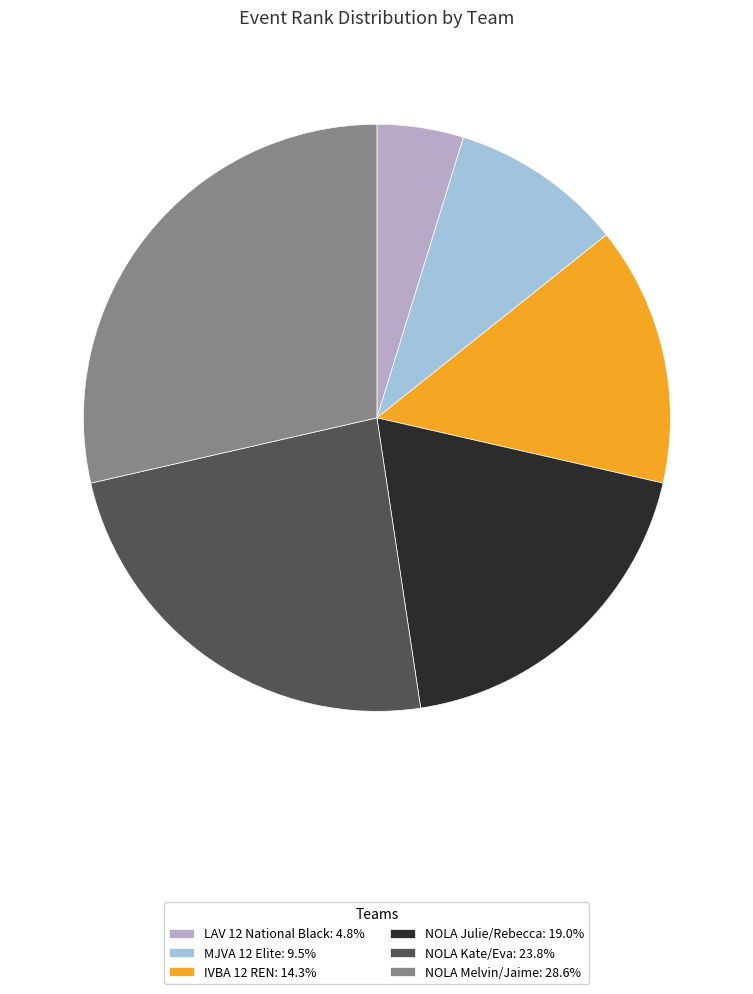

Does IVBA 12 REN represent more than half of the total?

No